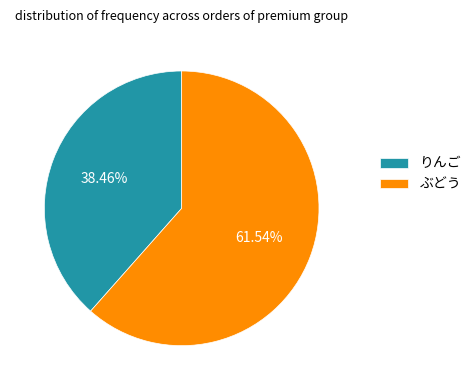

To the nearest percent, what portion does ぶどう represent?

62%